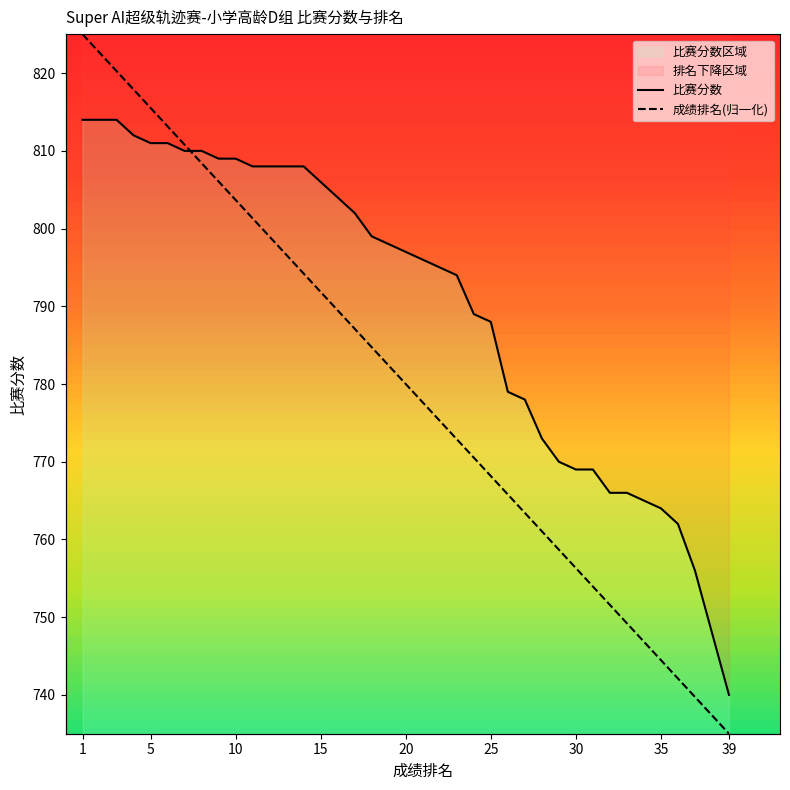

Where do 成绩排名 and 比赛分数 first cross each other?

7 and 8